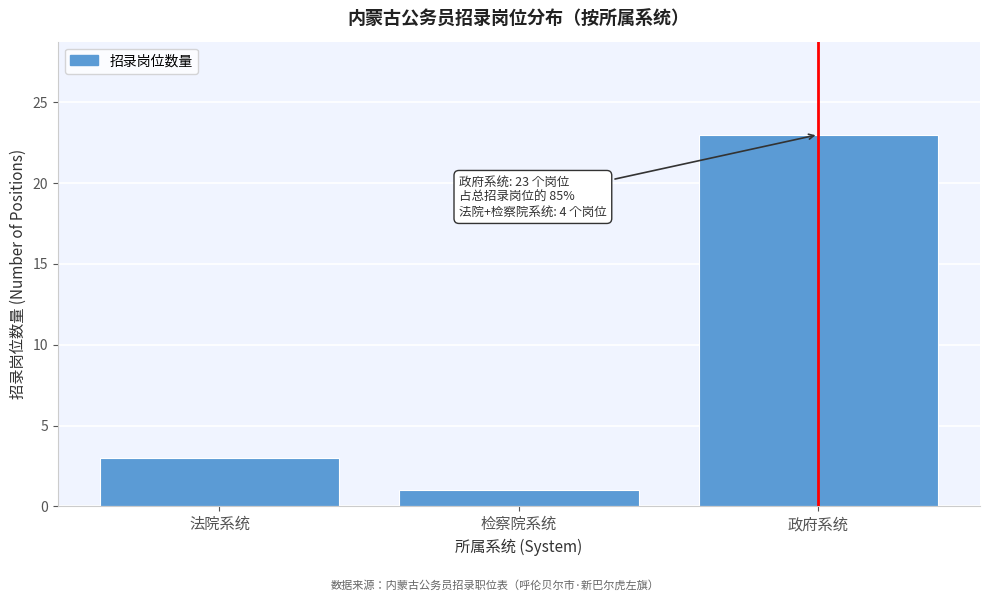

Reading left to right, transcribe all the data shown in this chart.

法院系统=3	检察院系统=1	政府系统=23